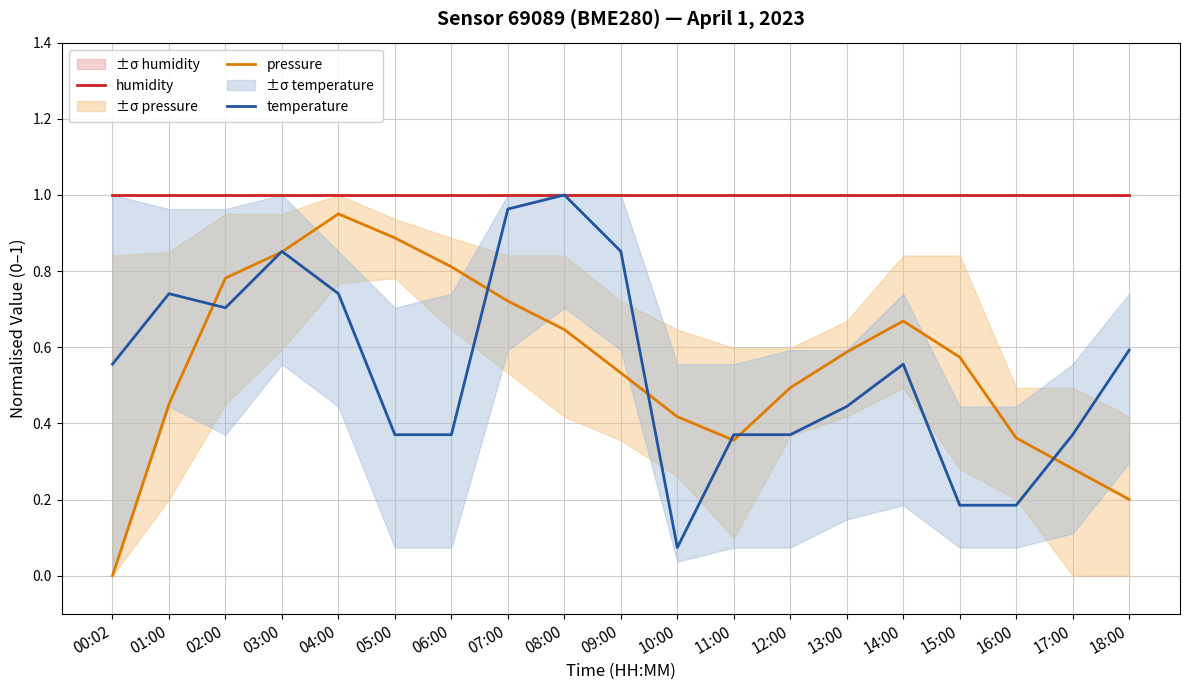

The value of pressure at 16:00 is 0.4. True or false?

True